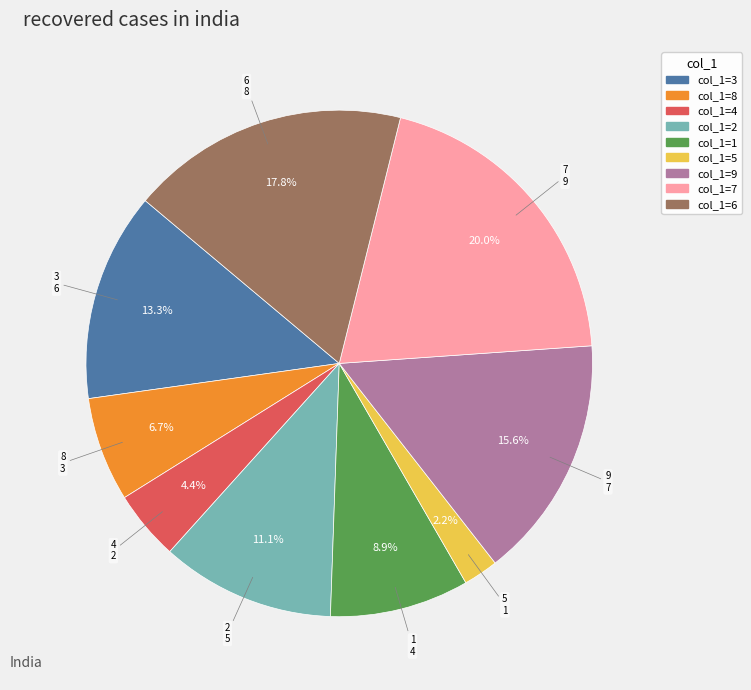

Is there a majority slice in this chart?

No